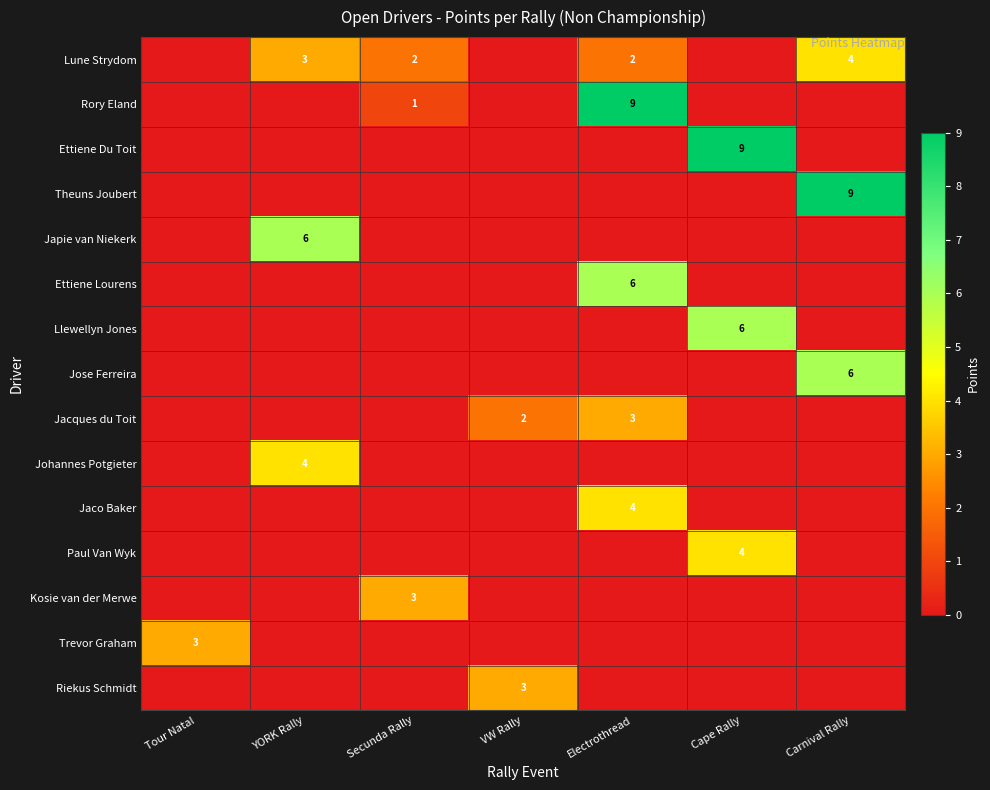

The Jacques du Toit series shows 1 at Electrothread. True or false?

False